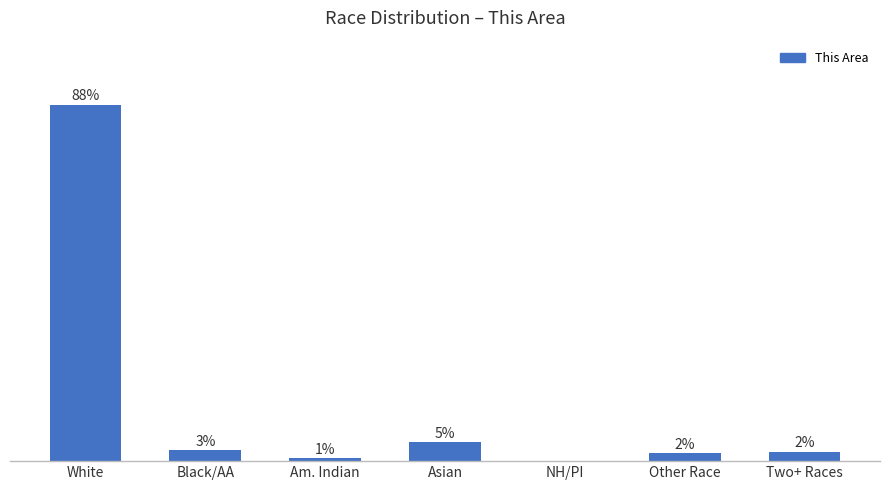

Where does the data first go above 2?

White